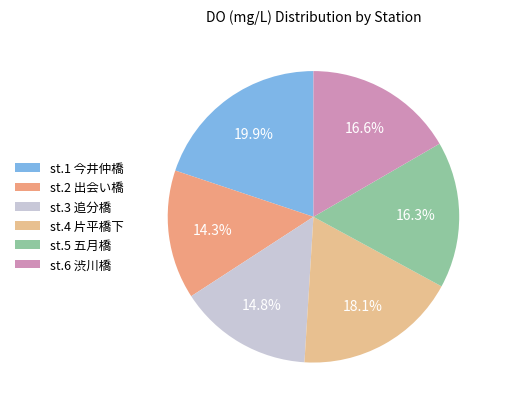

How much of the chart is everything except st.6 渋川橋?

83.4%